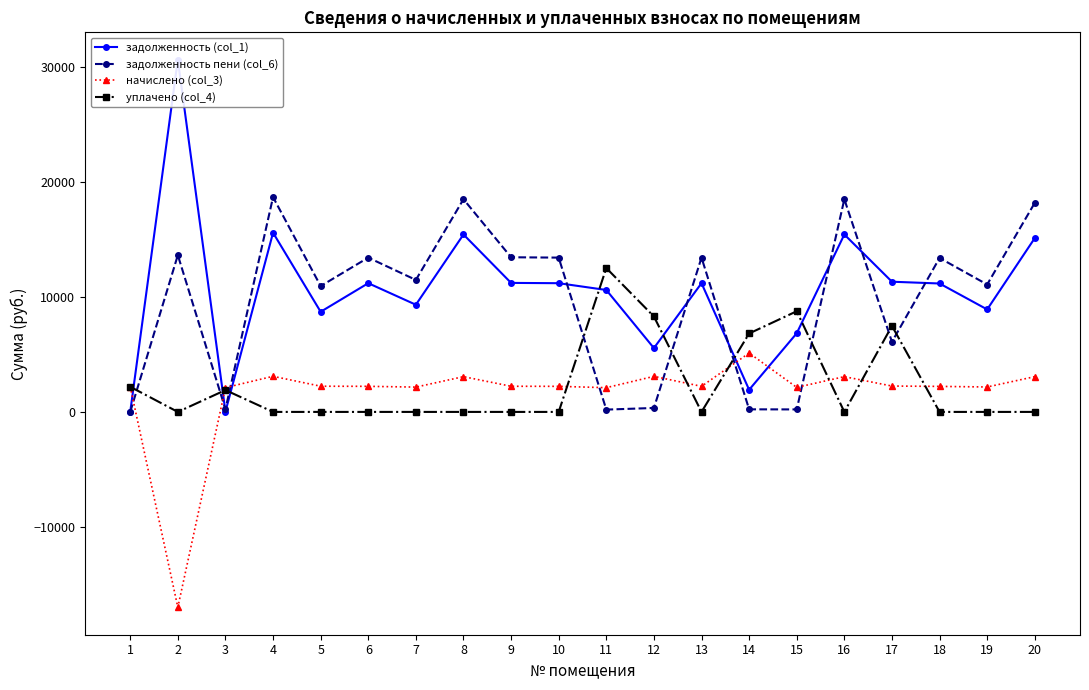

Is it true that задолженность (col_1) equals 15571.6 at 13?

False